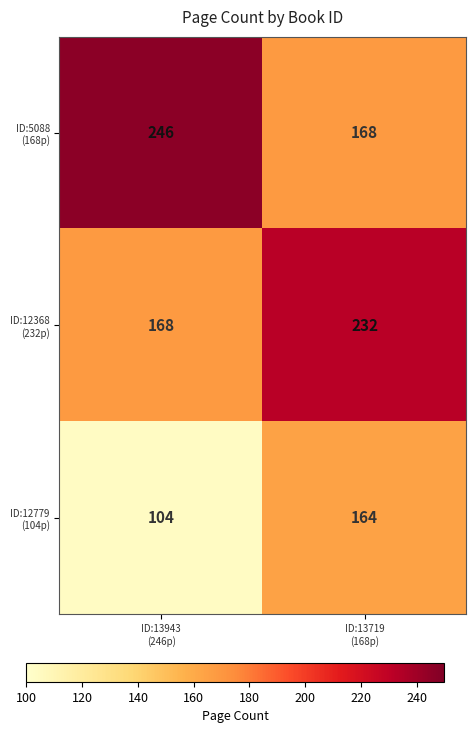

What is the minimum value shown in the chart?

104